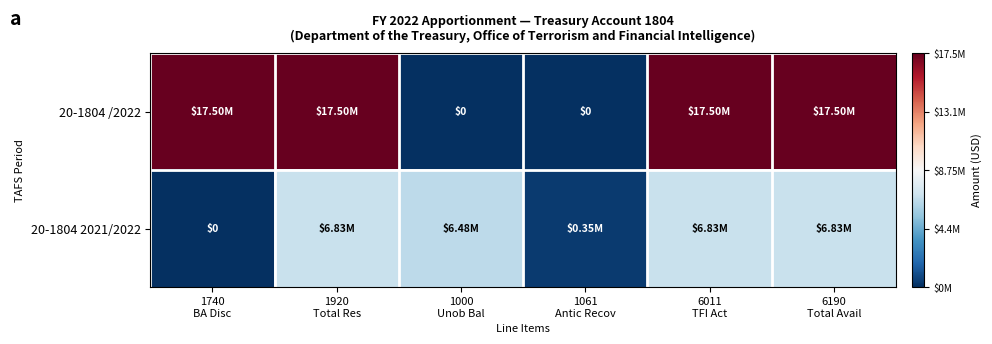

At which category does the chart reach its peak across all series?

1740
BA Disc